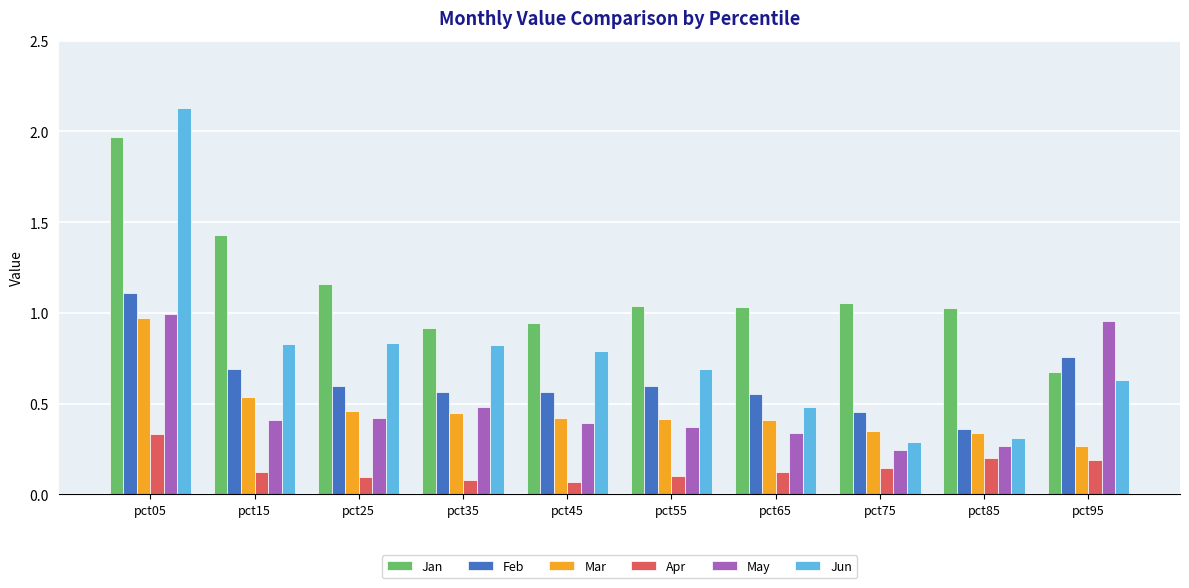

What are all the series names shown in the legend?

Jan, Feb, Mar, Apr, May, Jun